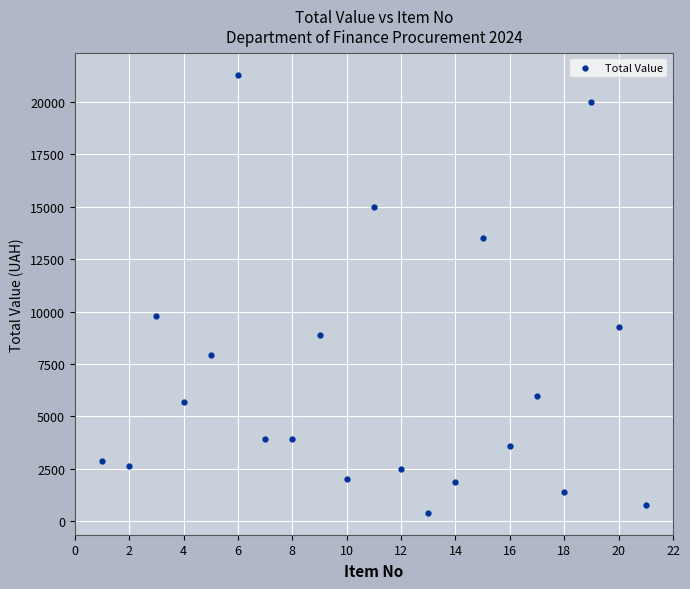

What Y value in the scatter plot is closest to 10852?

9800.0